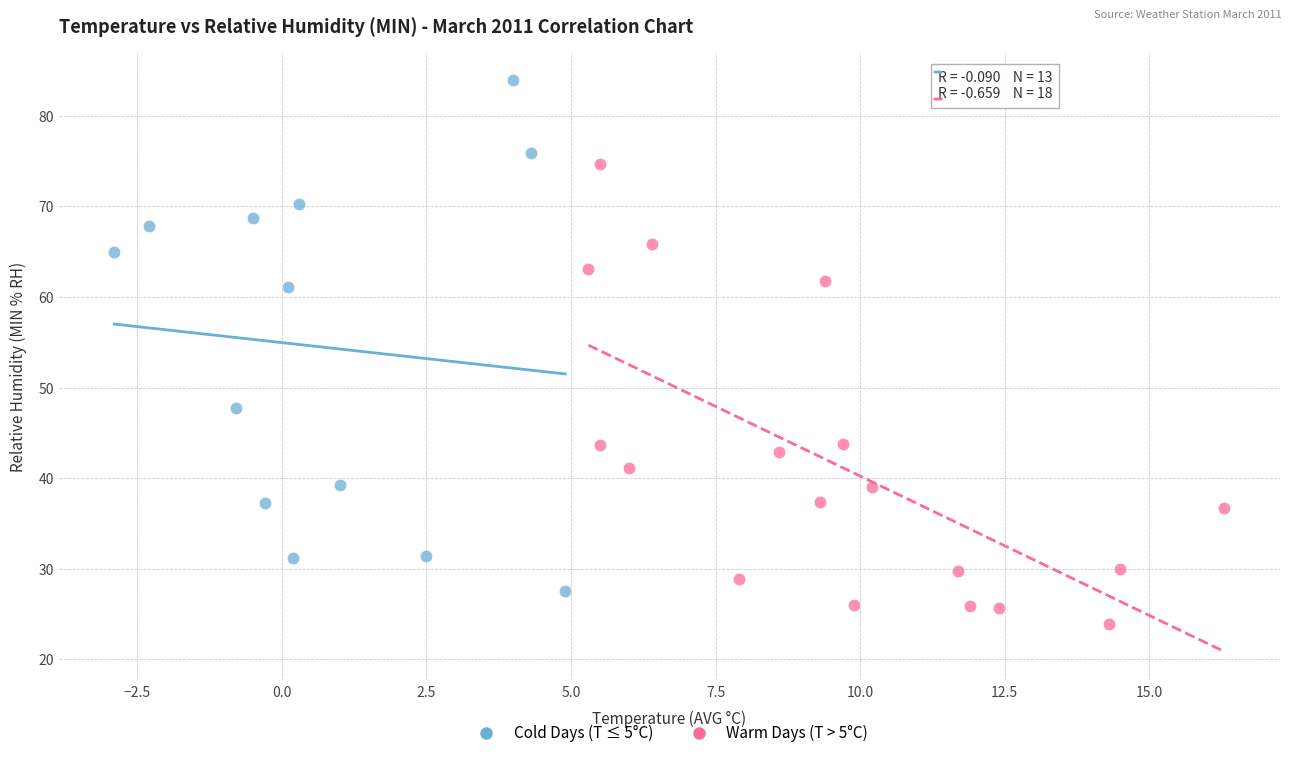

Which series has the widest spread of Y values?

Cold Days (T ≤ 5°C)